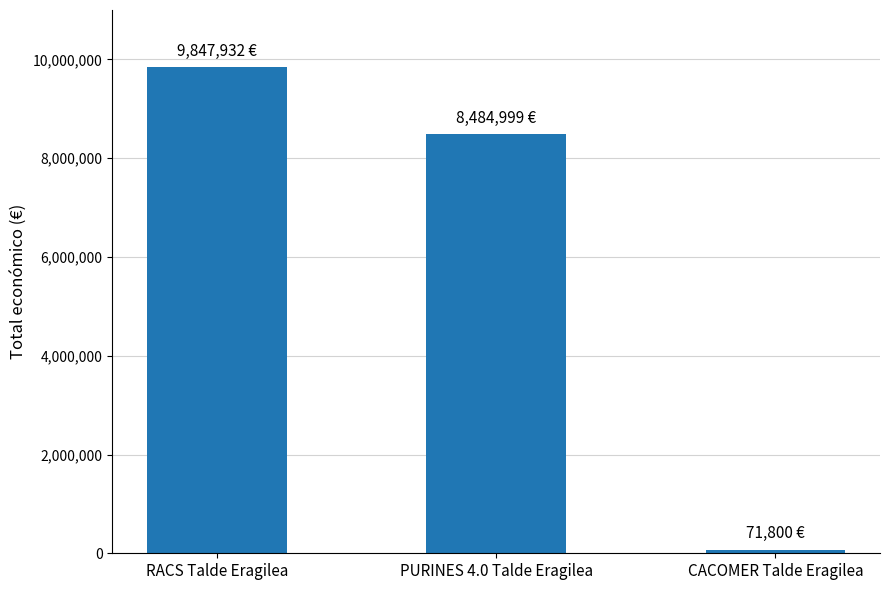

Is it true that the value at PURINES 4.0 Talde Eragilea is 4033559?

False